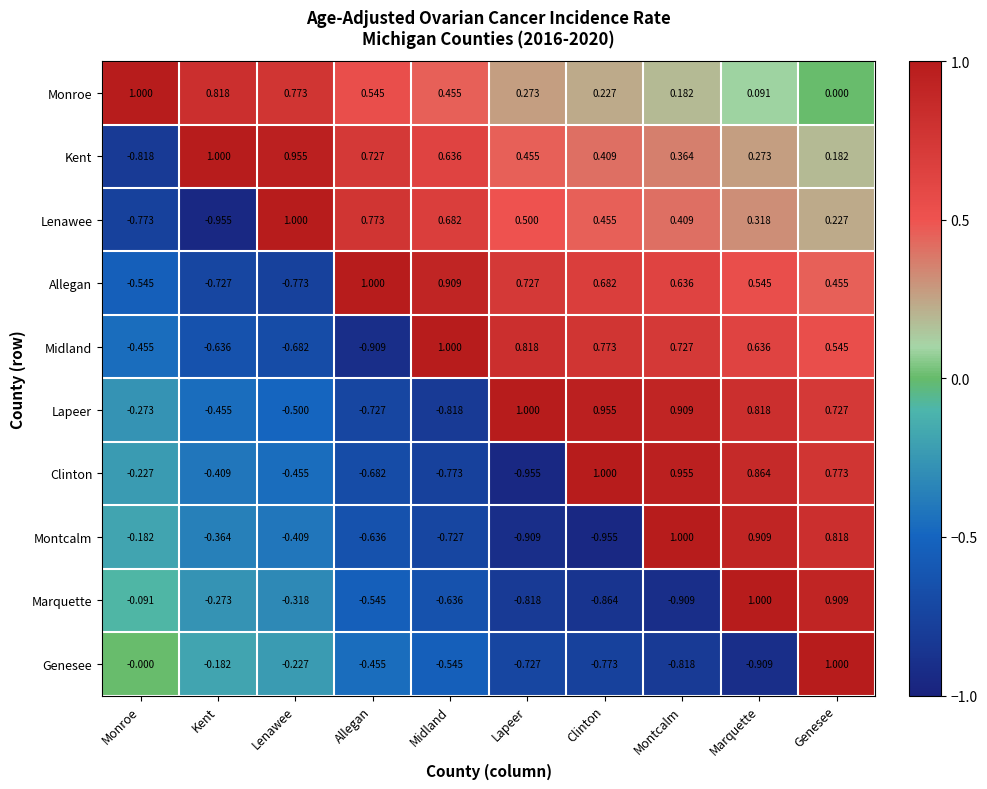

Which category has the highest value in the Midland series?

Midland